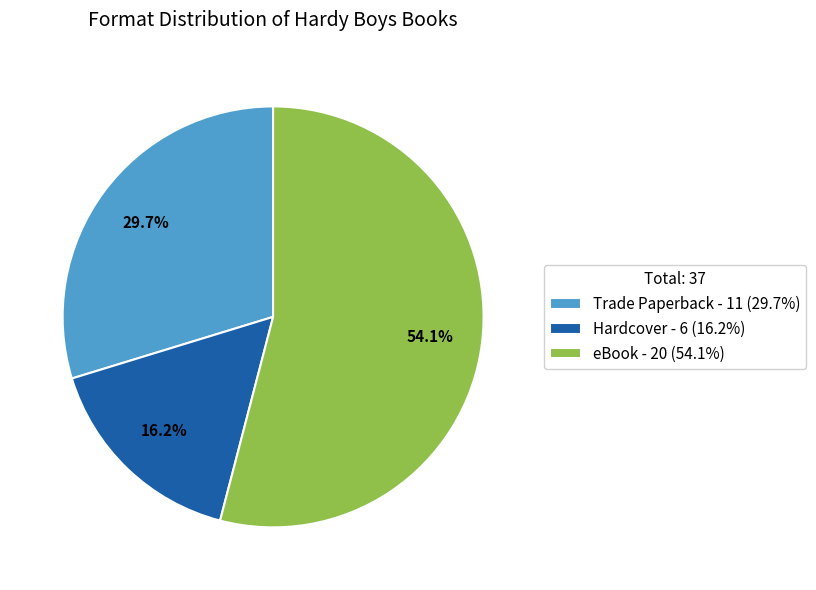

Which category has the biggest portion of the pie?

eBook